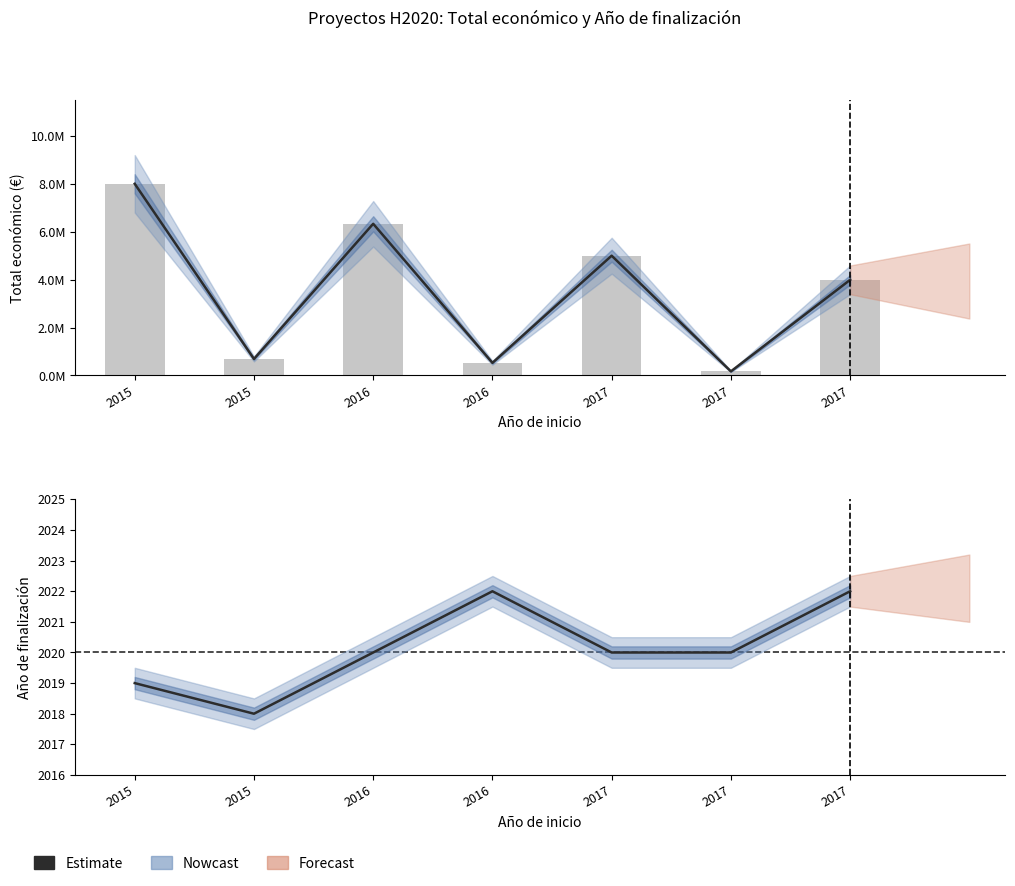

Rank the series by their maximum value, from highest to lowest.

Total económico, Año de finalización